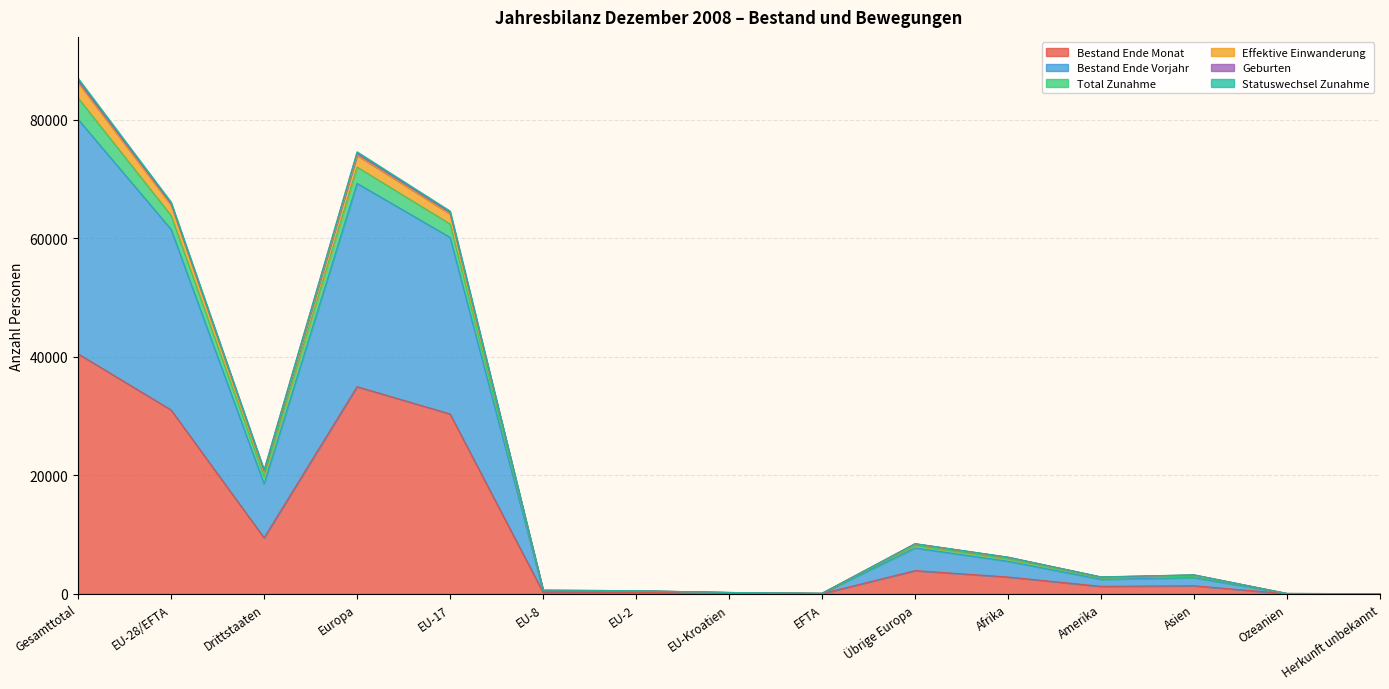

How many distinct data groups are displayed?

6